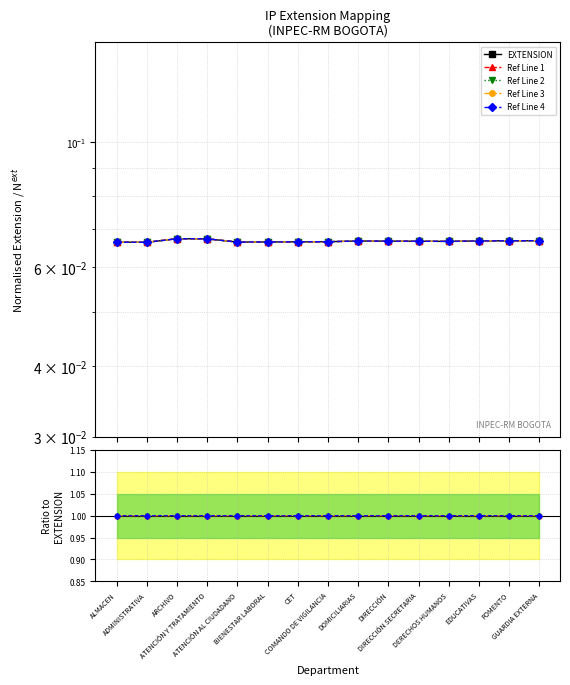

Does the chart display data point markers on the line(s)?

Yes